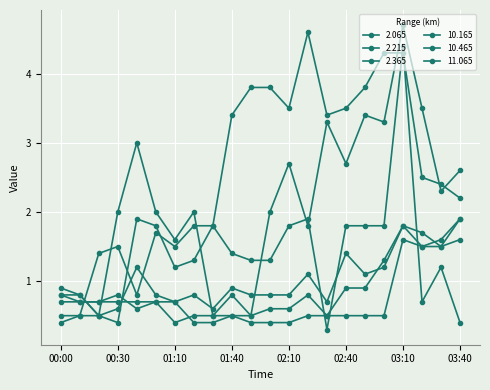

Which series has the largest range (max minus min)?

2.065